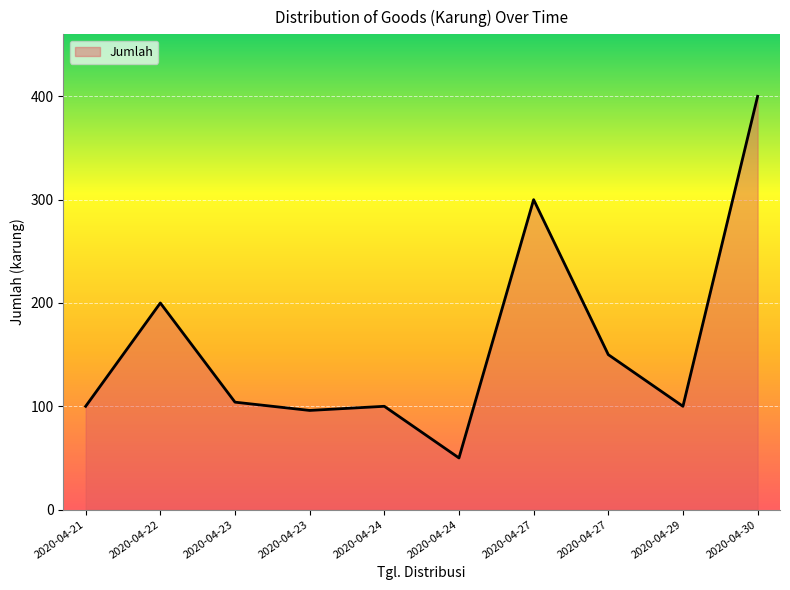

The chart shows a value of 70 at 2020-04-23. True or false?

False